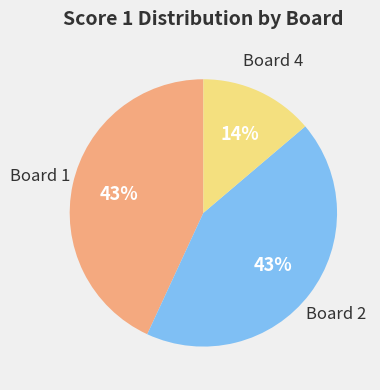

Does any single category account for the majority?

No